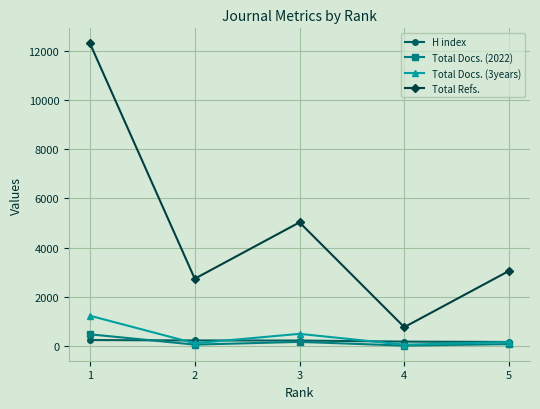

List the series in order of their peak value, lowest first.

H index, Total Docs. (2022), Total Docs. (3years), Total Refs.